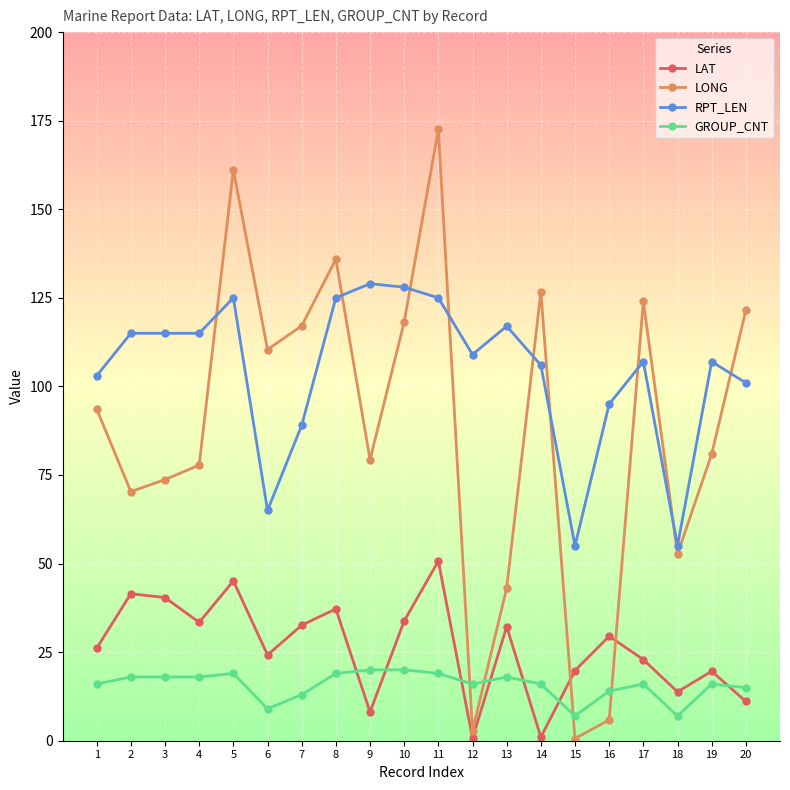

What is the total value across all series at 18?

128.5